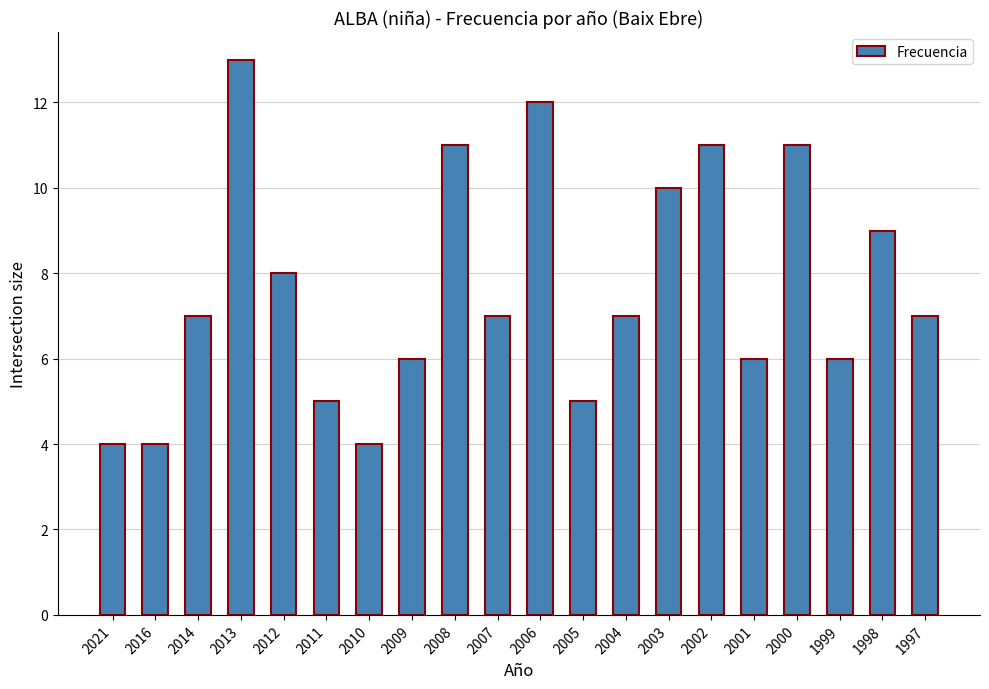

Reading right to left, list all the values displayed in this chart.

7	9	6	11	6	11	10	7	5	12	7	11	6	4	5	8	13	7	4	4